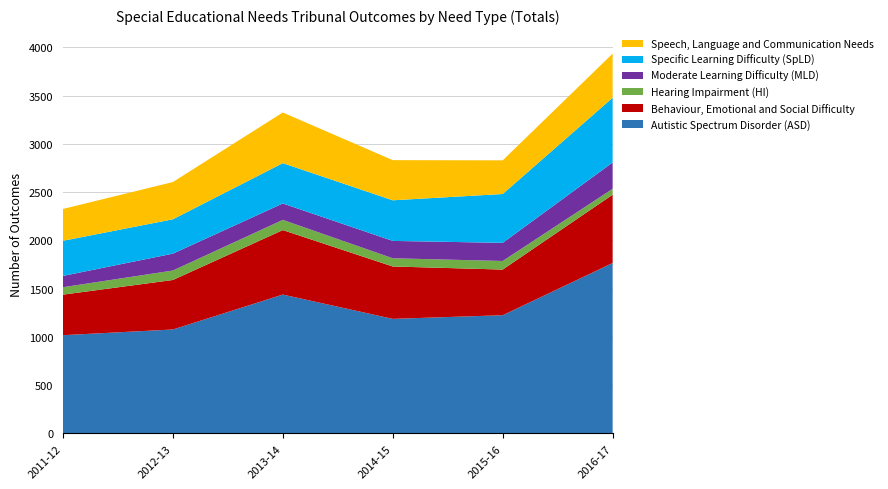

Reading right to left, what are all the values shown in this chart?

Autistic Spectrum Disorder (ASD): 1765	1224	1186	1438	1076	1017
Behaviour, Emotional and Social Difficulty: 708	473	543	668	513	420
Hearing Impairment (HI): 61	89	85	106	98	77
Moderate Learning Difficulty (MLD): 273	188	180	170	175	117
Specific Learning Difficulty (SpLD): 671	506	421	418	356	364
Speech, Language and Communication Needs: 457	349	416	525	386	330